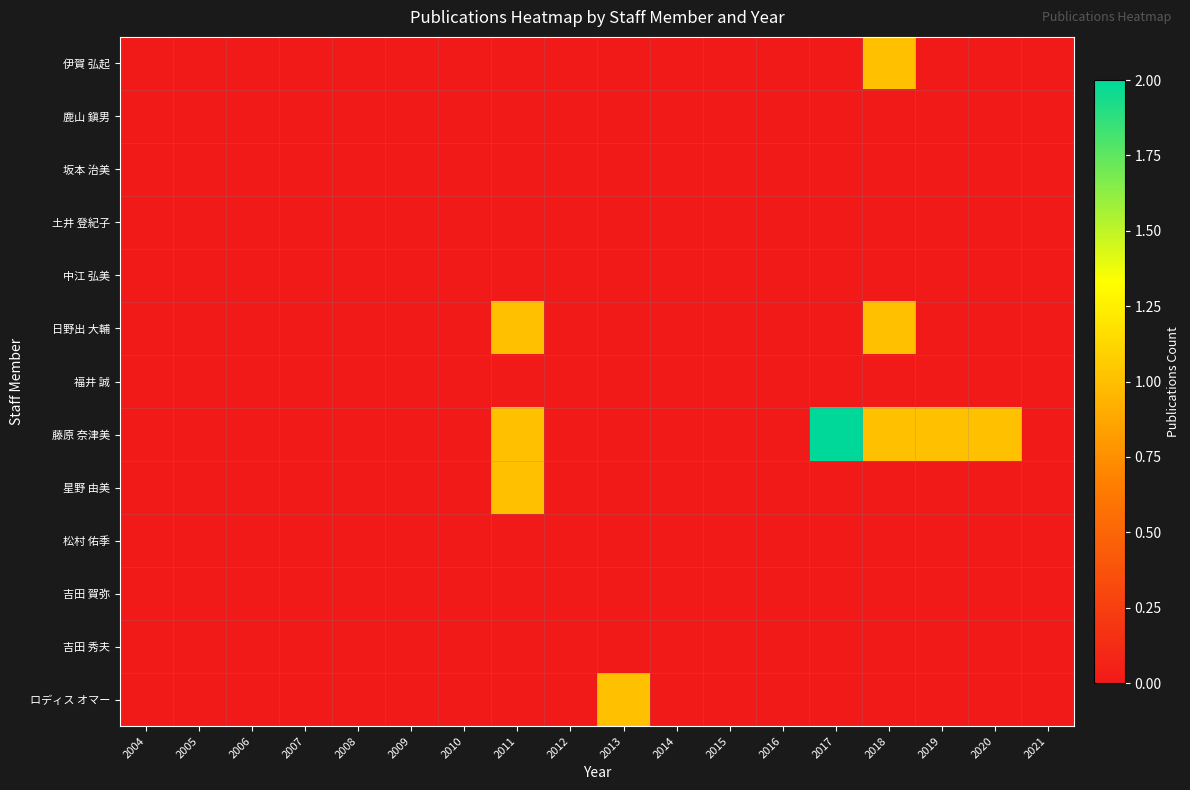

At which category is the sum across all series the highest?

2011